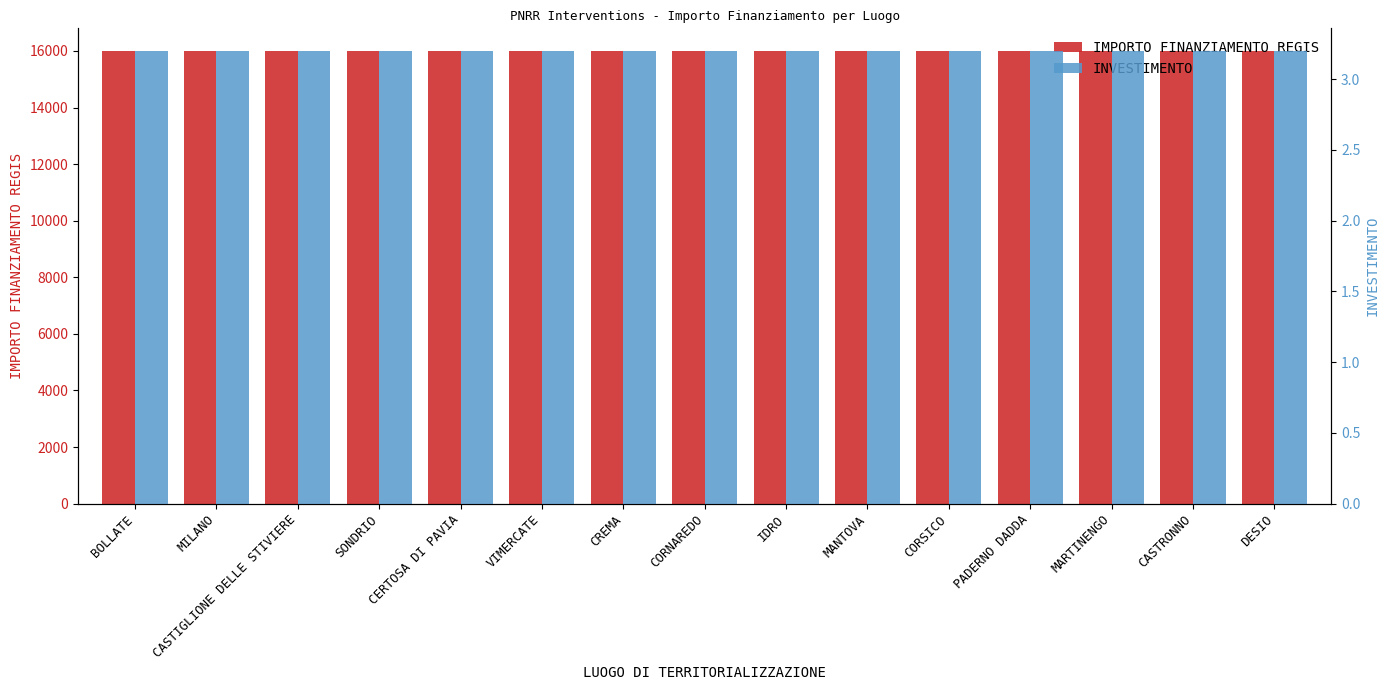

Read the IMPORTO FINANZIAMENTO REGIS value at CORSICO.

16000.0